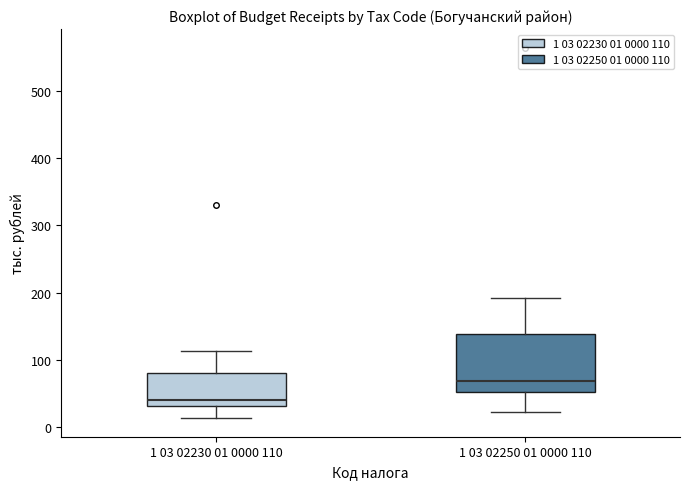

Comparing the boxes themselves (not the whiskers), which one is the tallest?

1 03 02250 01 0000 110